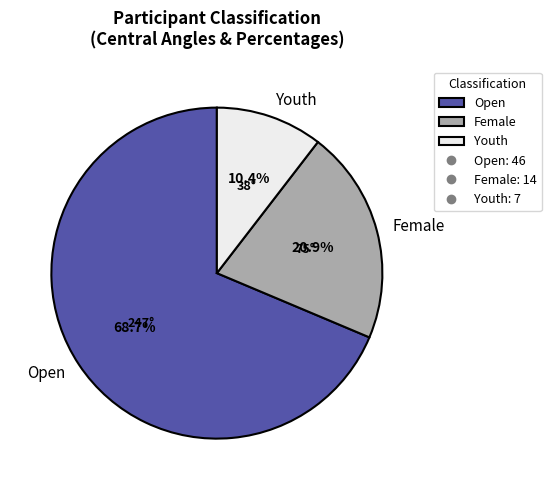

Rank the categories by value from lowest to highest.

Youth, Female, Open